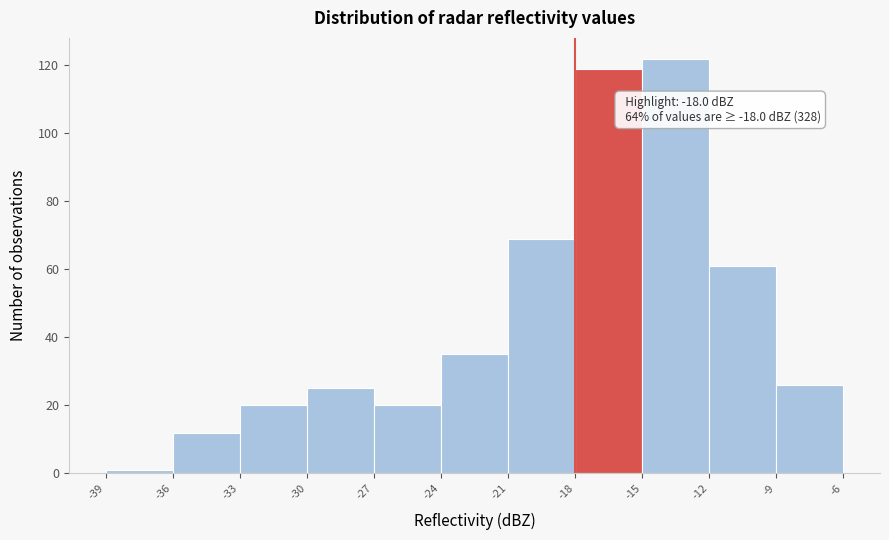

Over which range of the x-axis is the bar tallest?

-15 to -12